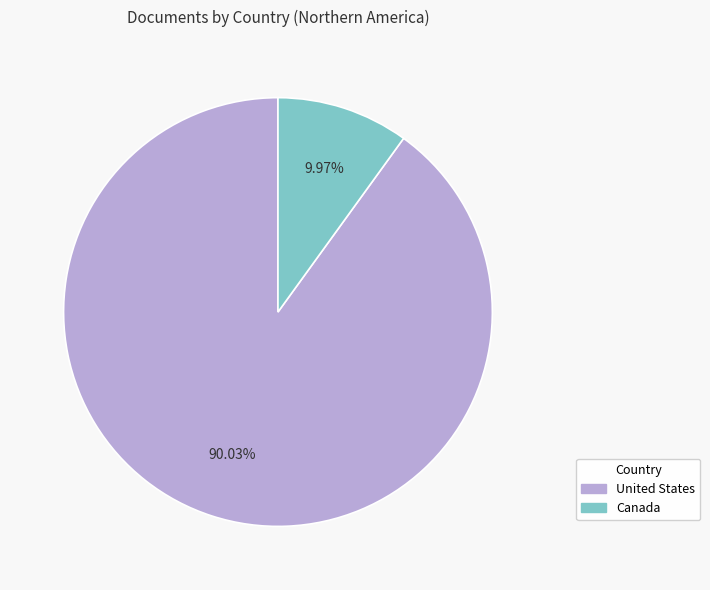

The Canada slice represents 10% of the pie. True or false?

True